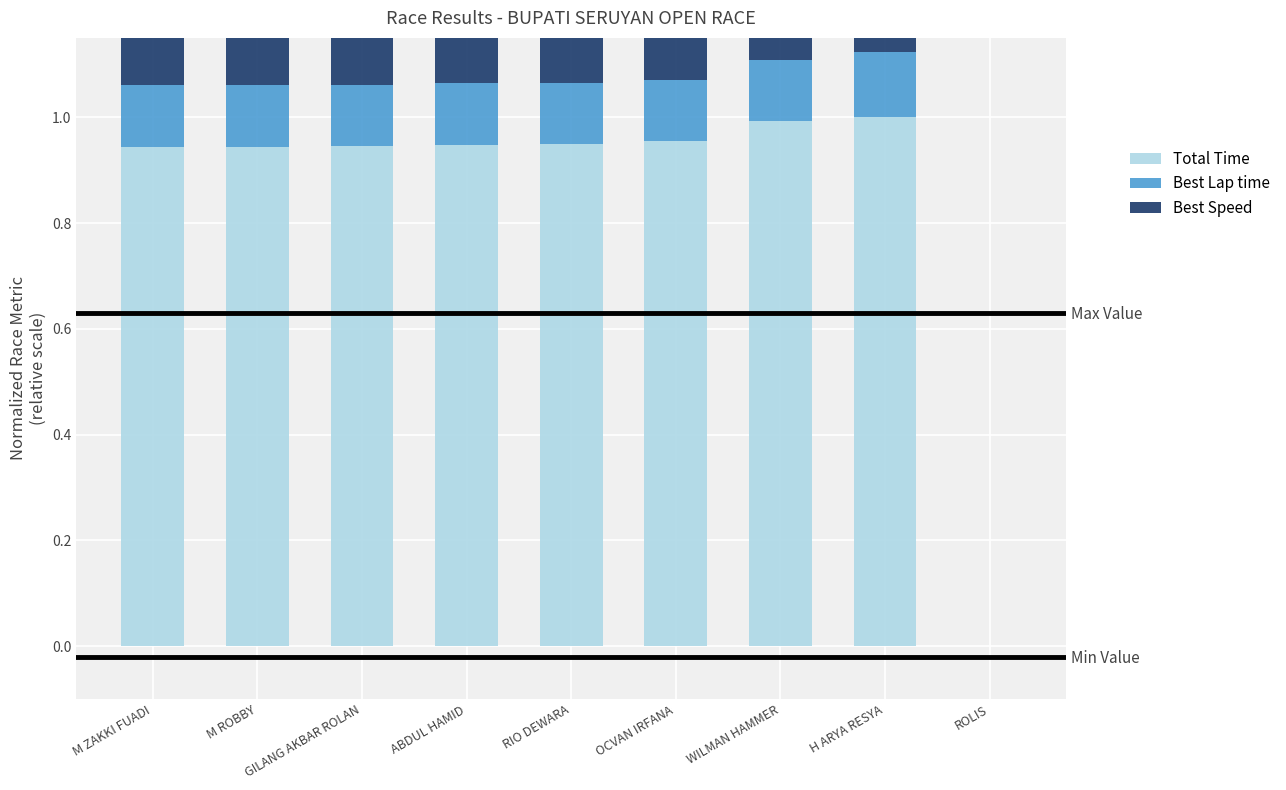

Which category has the highest value in the Best Speed series?

RIO DEWARA